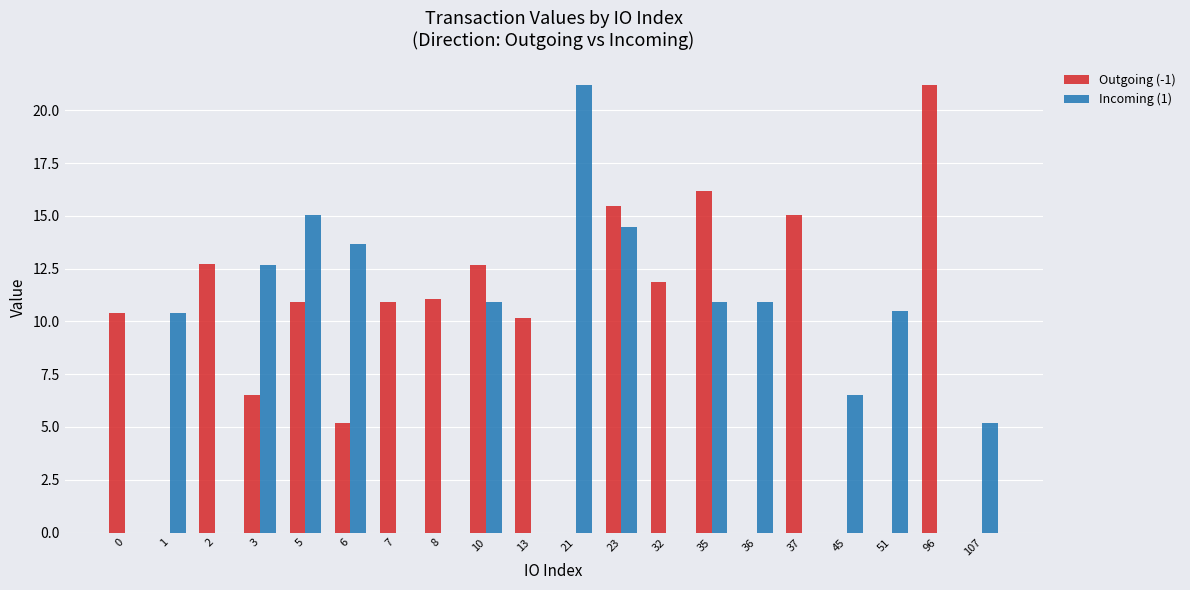

What is the sum of the Outgoing (-1) values at 0 and 13?

20.6